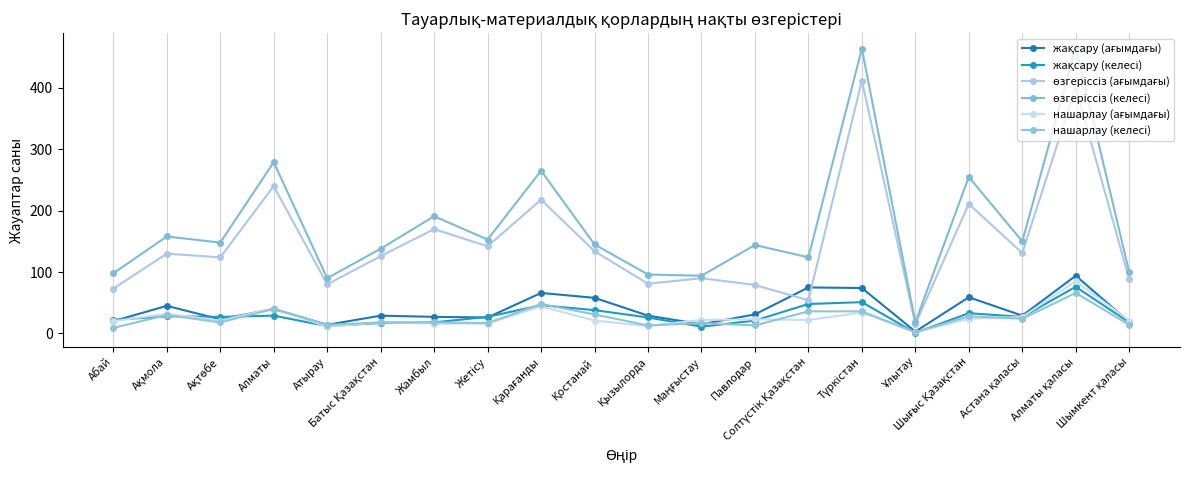

Reading left to right, transcribe all the data shown in this chart.

жақсару (ағымдағы): 20	45	23	40	14	29	27	26	66	58	29	15	31	75	74	3	59	29	94	19
жақсару (келесі): 22	28	27	29	12	17	18	27	46	38	26	11	21	48	51	1	33	27	76	18
өзгеріссіз (ағымдағы): 73	130	124	240	80	126	170	142	218	134	81	90	79	54	412	15	211	131	401	88
өзгеріссіз (келесі): 98	158	148	279	90	138	191	153	265	145	96	94	144	124	464	18	255	150	466	100
нашарлау (ағымдағы): 20	32	21	41	11	18	16	16	44	21	12	22	23	22	34	2	24	27	85	21
нашарлау (келесі): 9	30	18	40	14	18	18	17	48	31	13	17	13	36	36	2	28	24	66	14